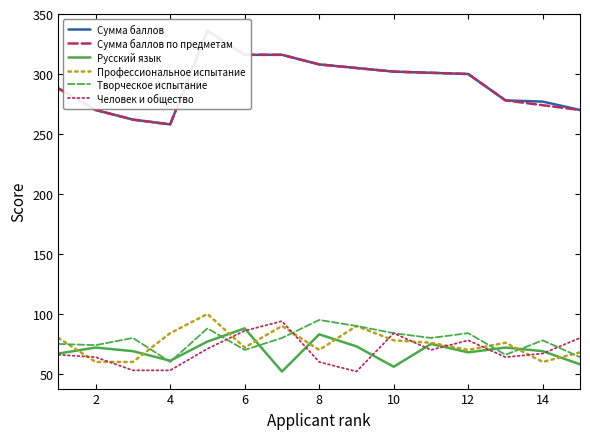

Reading right to left, what are all the values shown in this chart?

Сумма баллов: 270	277	278	300	301	302	305	308	316	316	336	258	262	270	288
Сумма баллов по предметам: 270	274	278	300	301	302	305	308	316	316	336	258	262	270	288
Русский язык: 58	69	72	68	75	56	73	83	52	88	77	61	69	72	67
Профессиональное испытание: 68	60	76	70	76	78	90	70	90	72	100	84	60	60	80
Творческое испытание: 64	78	66	84	80	84	90	95	80	70	88	60	80	74	75
Человек и общество: 80	67	64	78	70	84	52	60	94	86	71	53	53	64	66